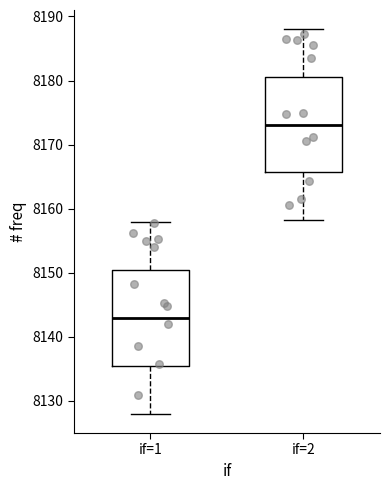

Where does the upper whisker of the box for if=2 end on the y-axis? The values are not printed on the chart, so give them approximately, as read against the axis.

8188